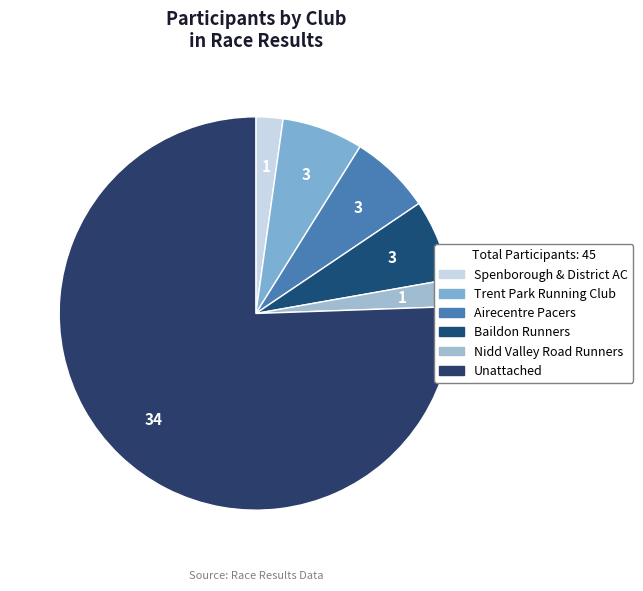

How many slices are in this pie chart?

6